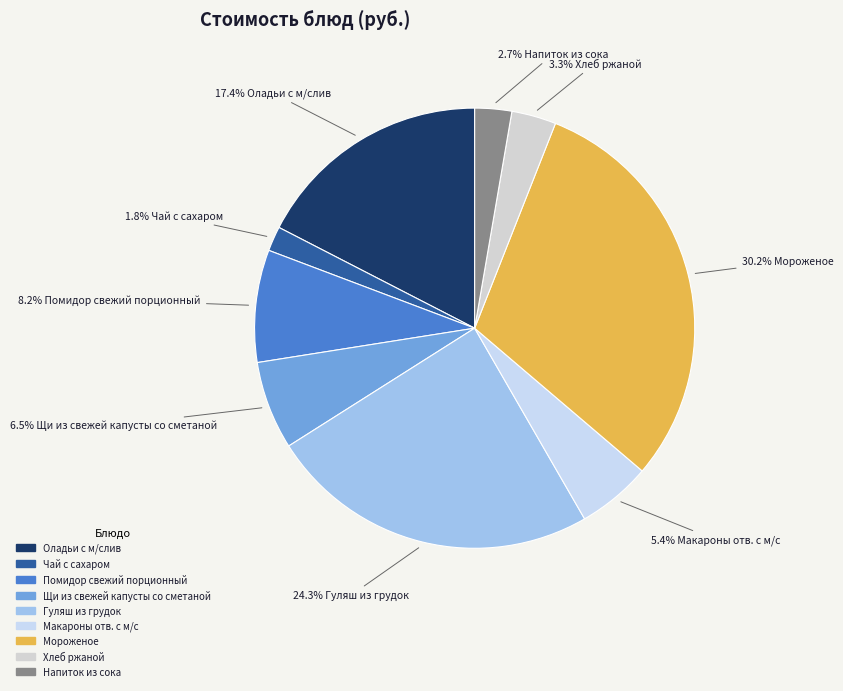

What is the ratio of the value at Помидор свежий порционный to the value at Мороженое?

0.3